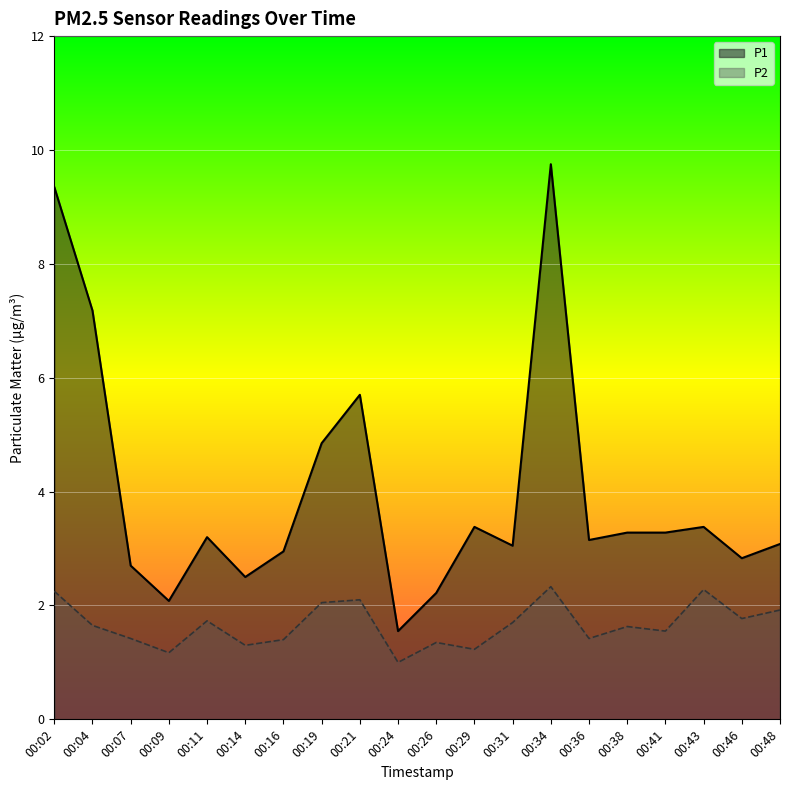

What is the value of the P2 point at the 13th from the left?

1.7